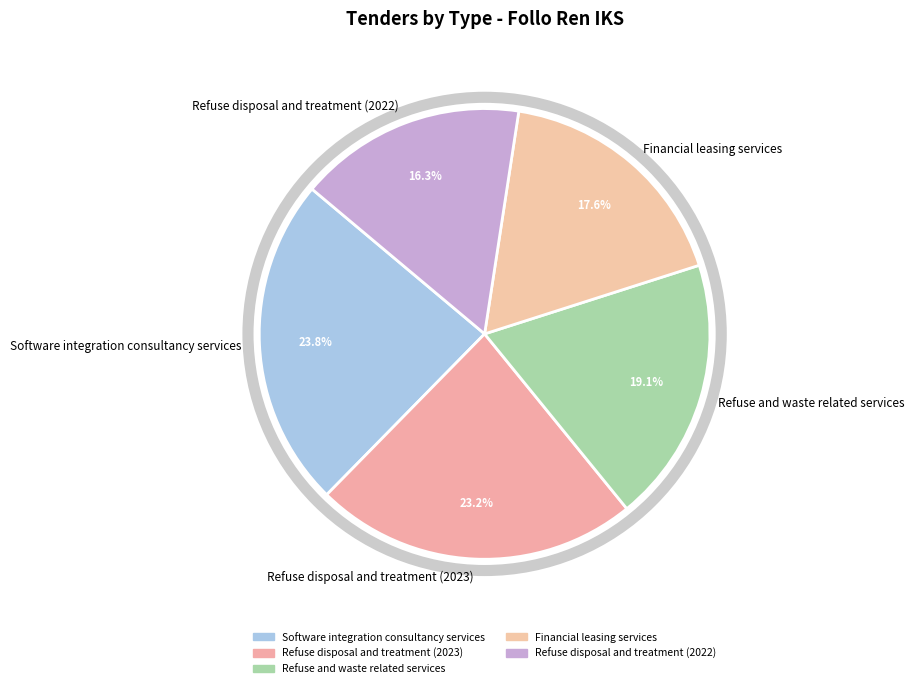

The Software integration consultancy services slice represents 24% of the pie. True or false?

True